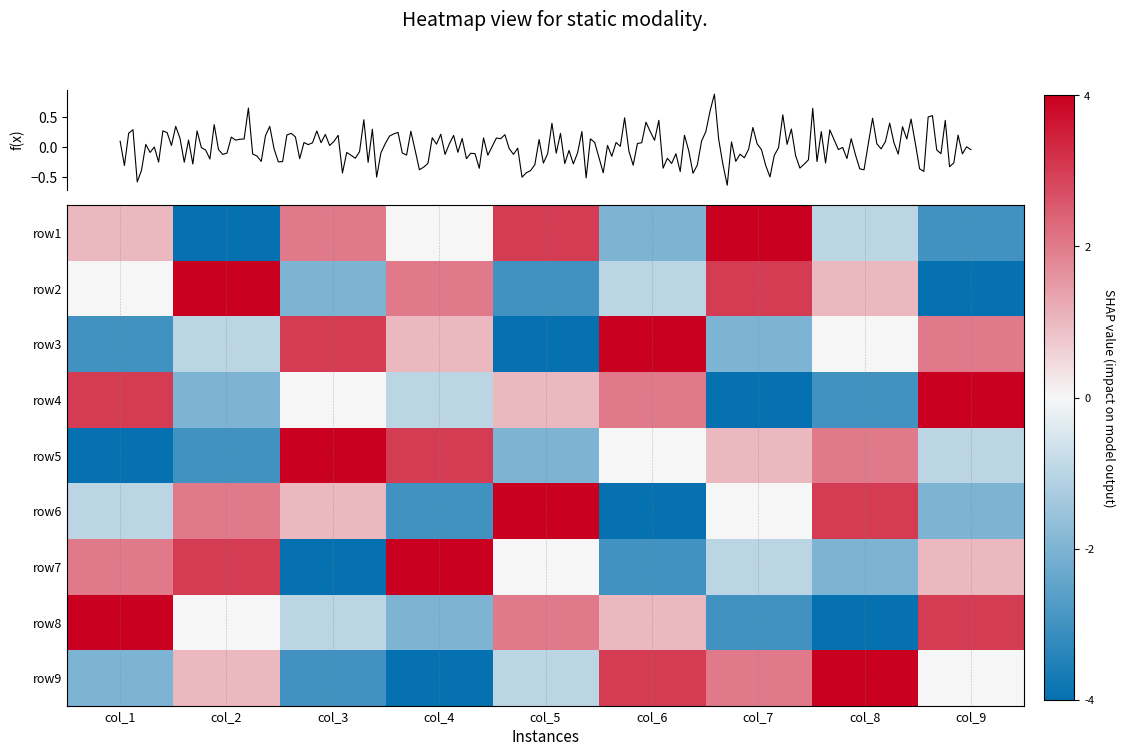

How many values in the row9 series exceed 0?

4